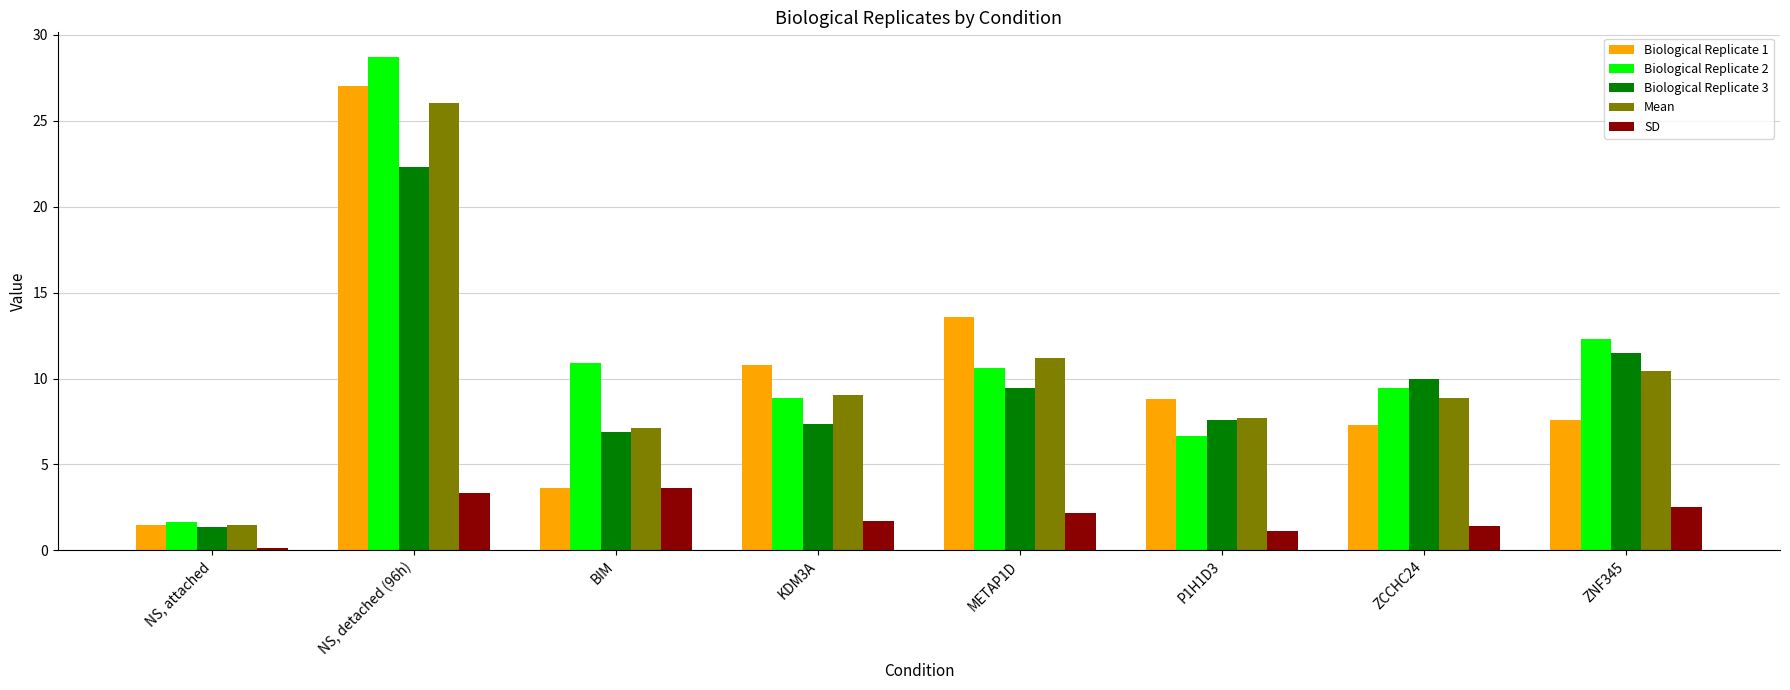

At which category does the chart reach its minimum across all series?

NS, attached